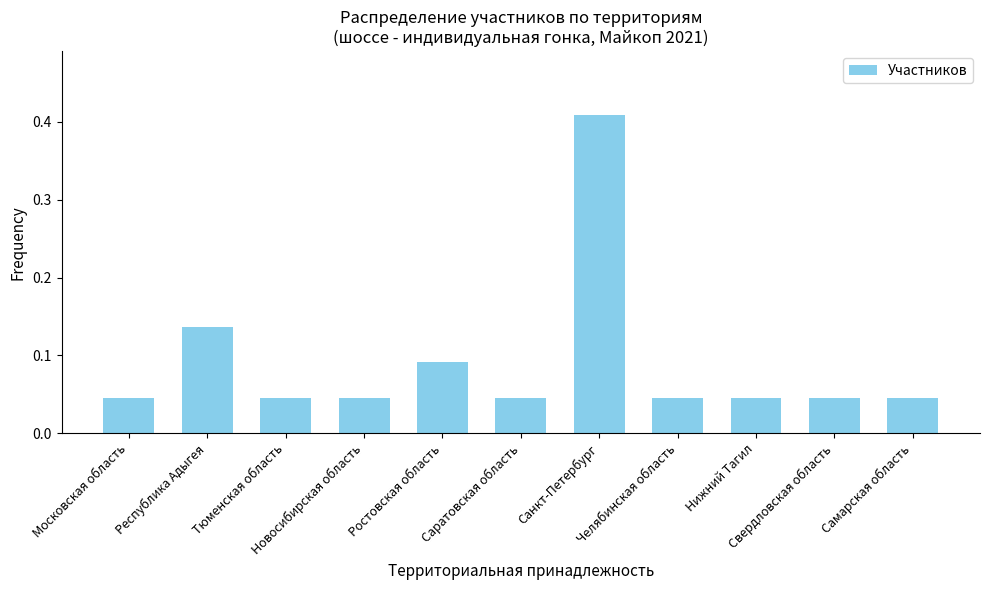

What is the sum of all values?

1.0